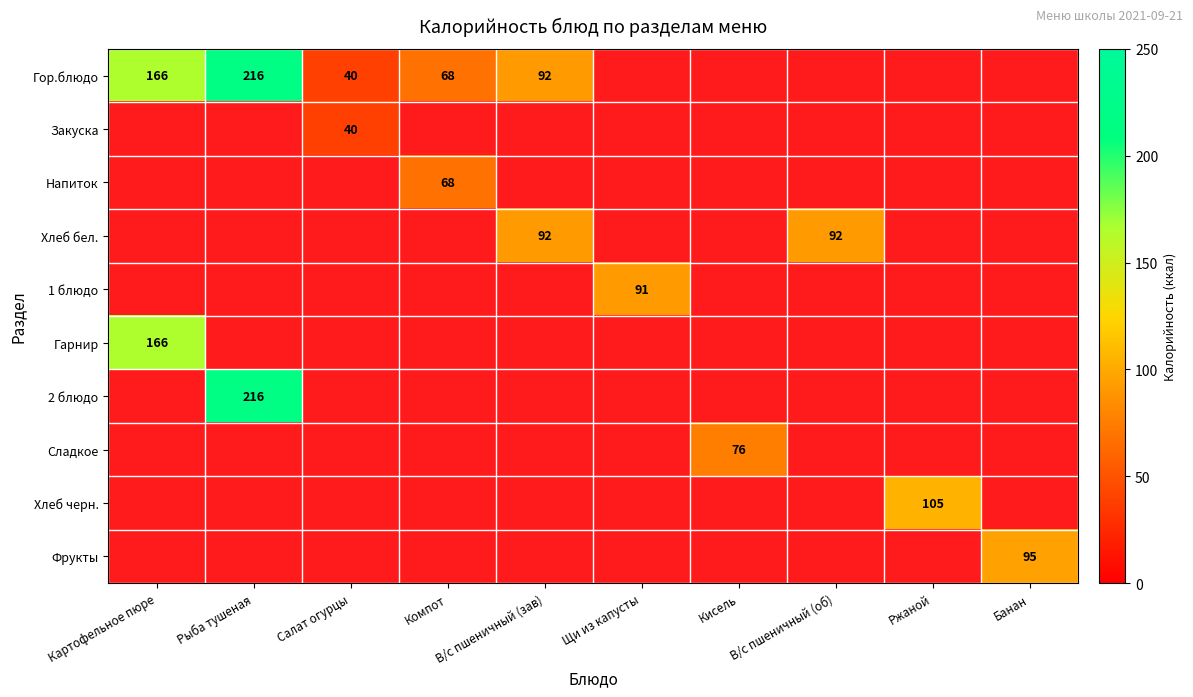

At how many categories does at least one series exceed 0?

10